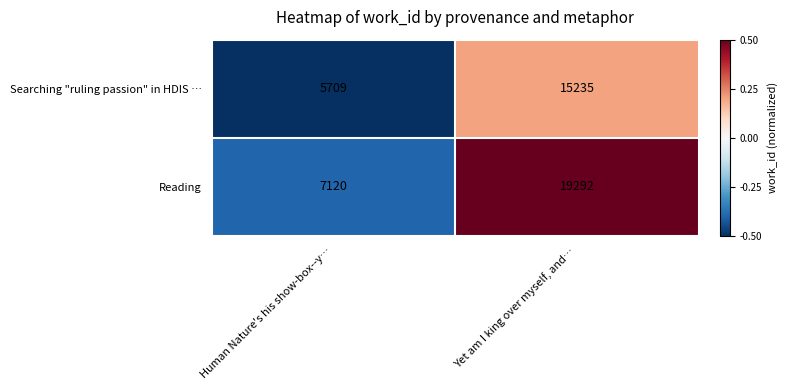

Reading left to right, extract all data points from this chart.

Searching "ruling passion" in HDIS …: 5709	15235
Reading: 7120	19292